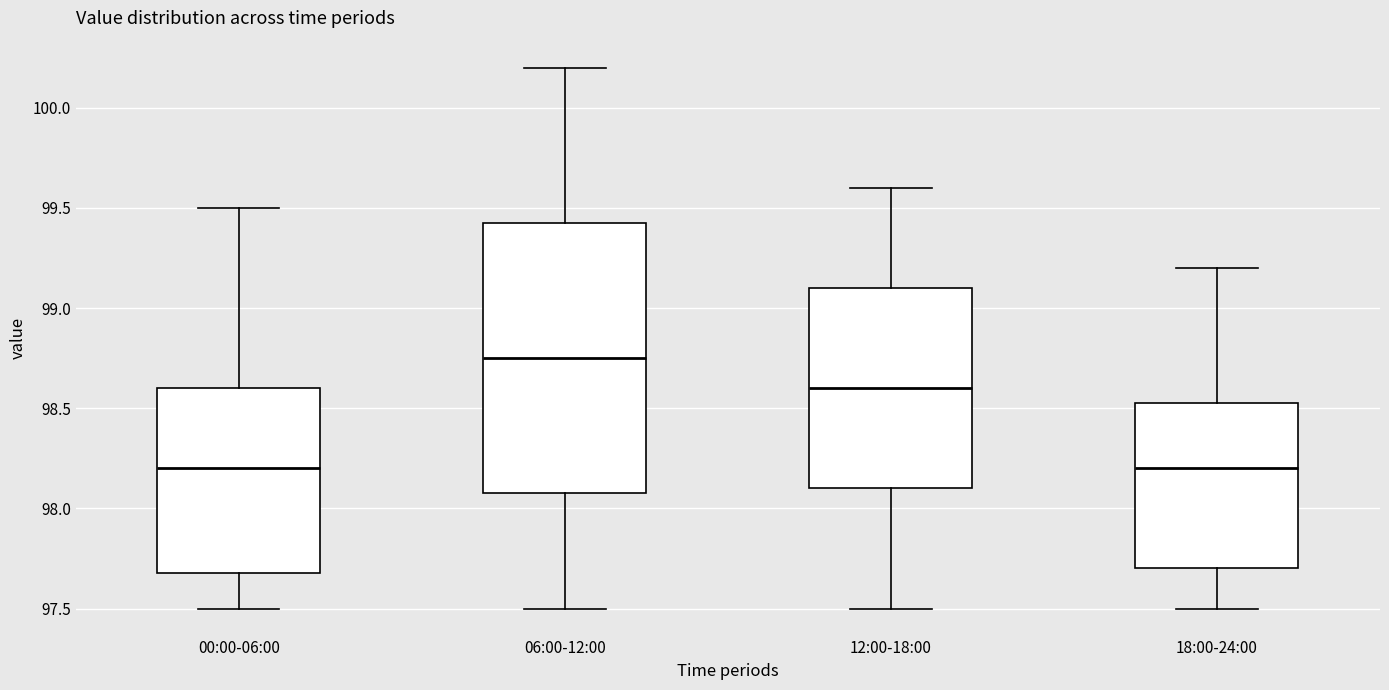

Where does the lower whisker of the box for 12:00-18:00 end on the y-axis? The values are not printed on the chart, so give them approximately, as read against the axis.

97.50